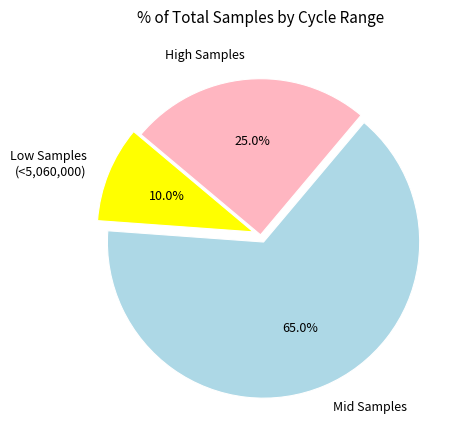

What portion of the pie excludes Mid Samples?

35.0%